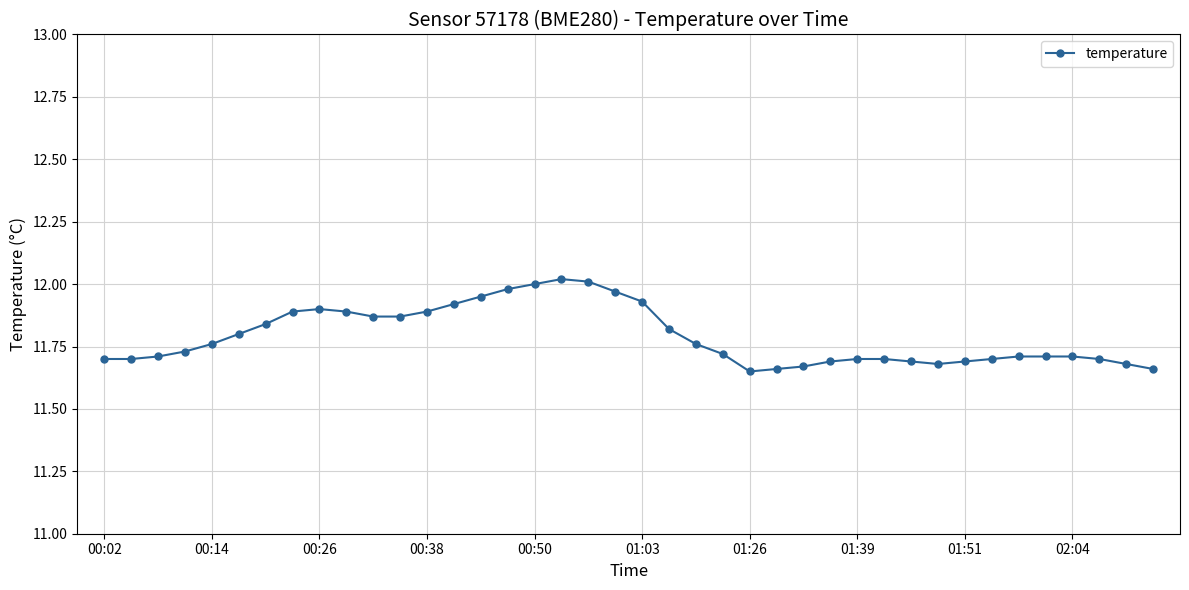

What is the difference between the maximum and second lowest values?

0.4